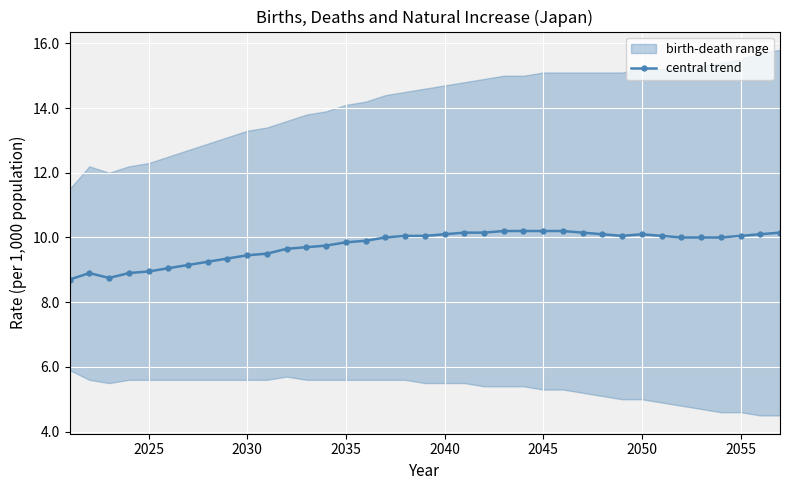

What is the minimum value for central trend?

8.7